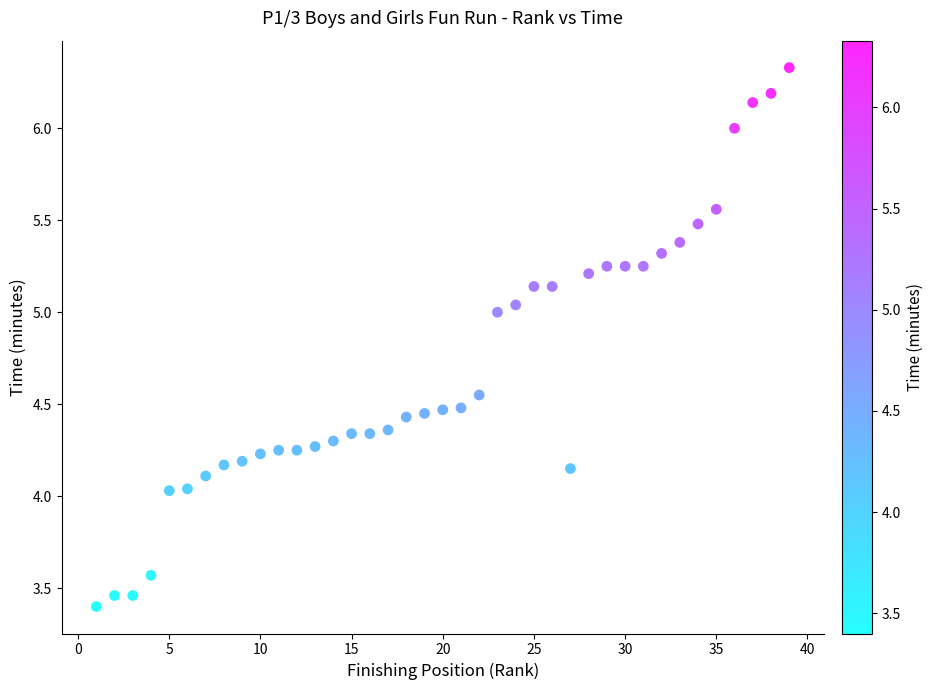

What is the range of Y values (max minus min)?

2.9